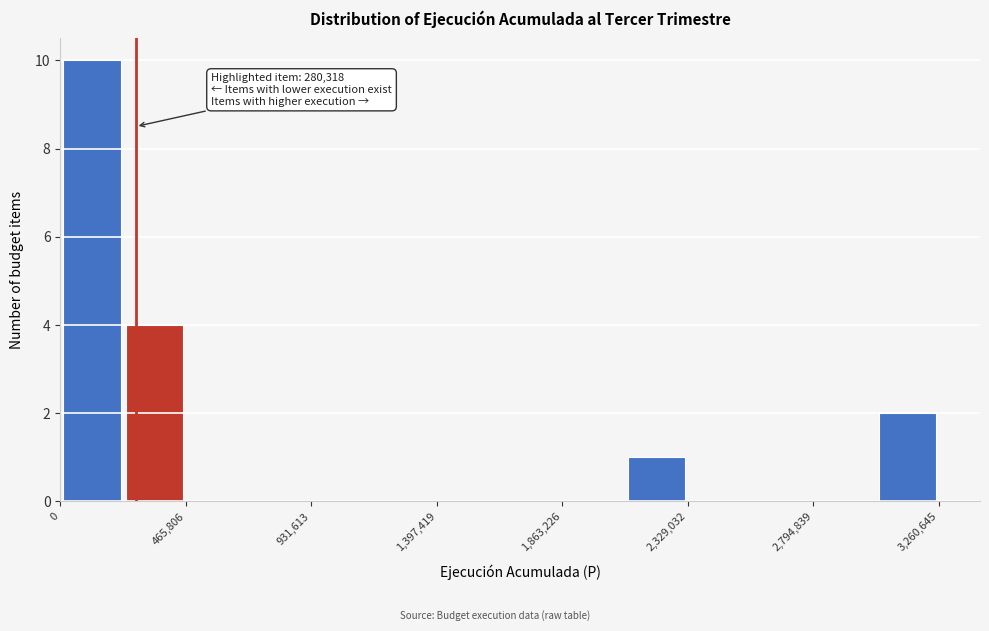

Over which range of the x-axis is the bar tallest?

0 to 250000